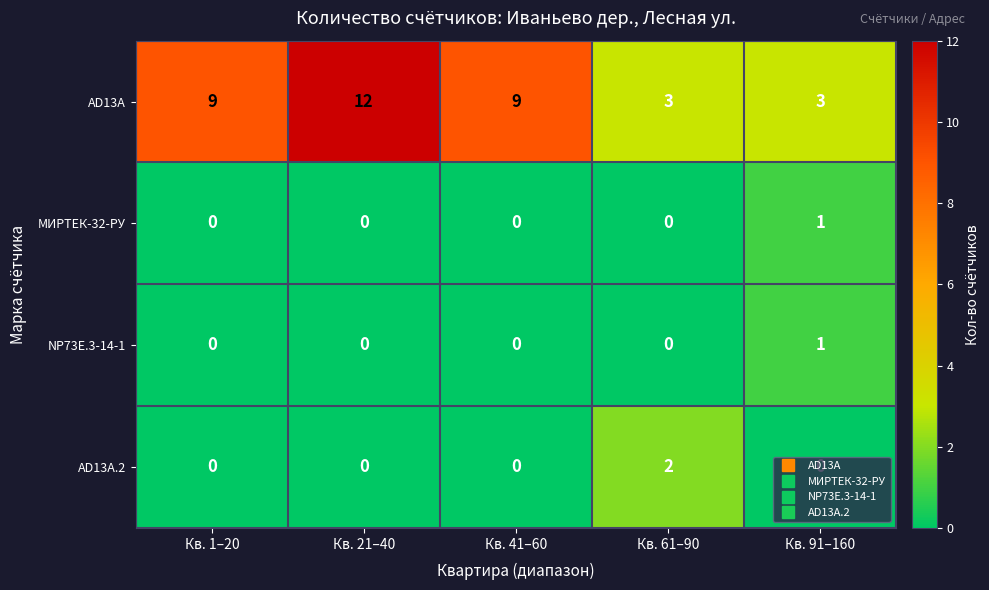

Which series changed the most between Кв. 41–60 and Кв. 91–160?

AD13A